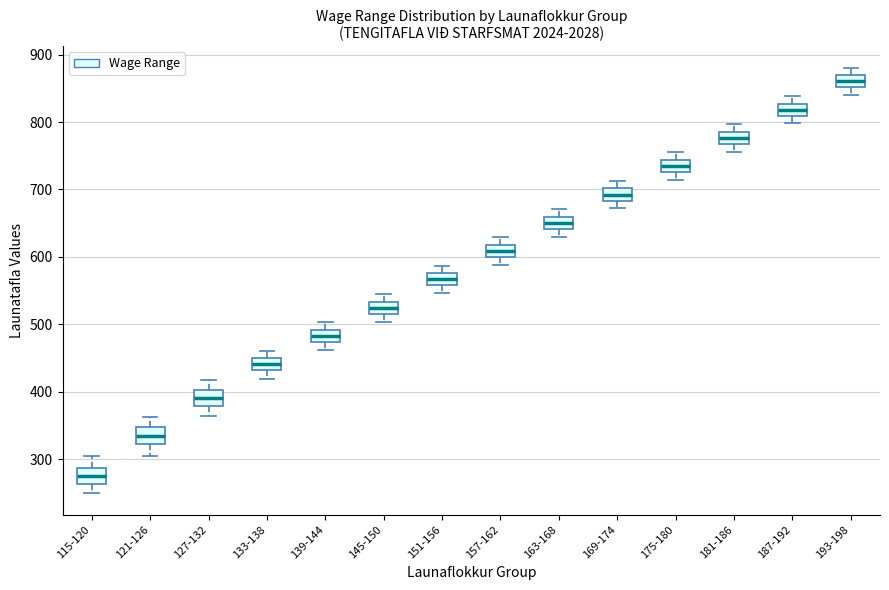

Reading left to right, read every box against the y-axis: the position of its median line, the range the box covers, and the ends of its whiskers. The values are not printed on the chart, so give them approximately, as read against the axis.

115-120: median 270, box 260 to 290, whiskers 250 to 300
121-126: median 330, box 320 to 350, whiskers 310 to 360
127-132: median 390, box 380 to 400, whiskers 360 to 420
133-138: median 440, box 430 to 450, whiskers 420 to 460
139-144: median 480, box 470 to 490, whiskers 460 to 500
145-150: median 520 (inside the box), box 520 to 530, whiskers 500 to 550
151-156: median 570, box 560 to 580, whiskers 550 to 590
157-162: median 610, box 600 to 620, whiskers 590 to 630
163-168: median 650, box 640 to 660, whiskers 630 to 670
169-174: median 690, box 680 to 700, whiskers 670 to 710
175-180: median 730 (inside the box), box 730 to 740, whiskers 710 to 760
181-186: median 780, box 770 to 790, whiskers 760 to 800
187-192: median 820, box 810 to 830, whiskers 800 to 840
193-198: median 860, box 850 to 870, whiskers 840 to 880